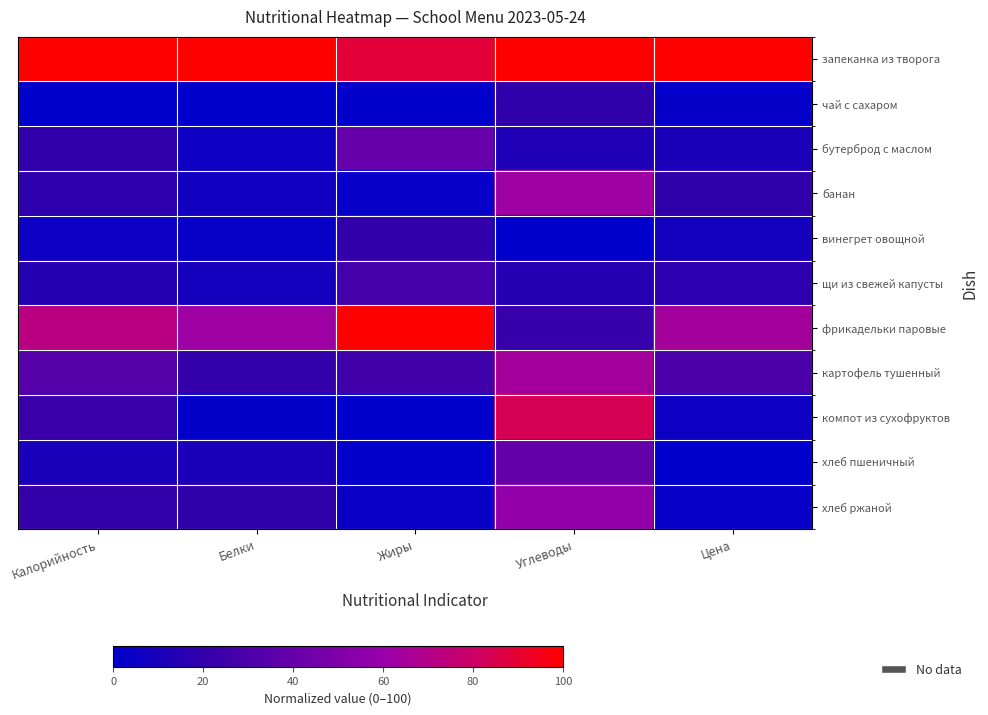

What is the difference between the highest and lowest values at Углеводы?

100.0